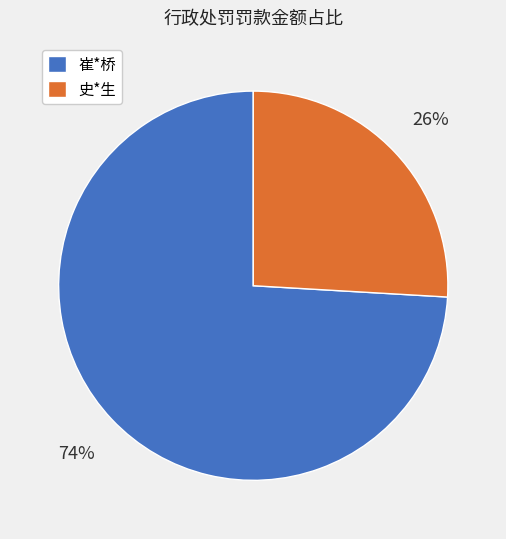

To the nearest percent, what is the difference between the 史*生 and 崔*桥 slice percentages?

48%